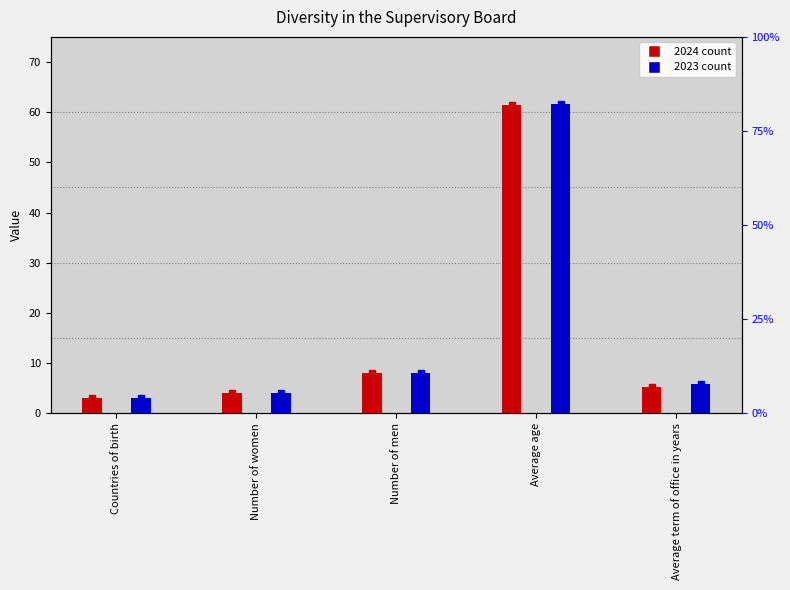

Reading left to right, transcribe all the data shown in this chart.

2024: Countries of birth=3.0	Number of women=4.0	Number of men=8.0	Average age=61.5	Average term of office in years=5.3
2023: Countries of birth=3.0	Number of women=4.0	Number of men=8.0	Average age=61.6	Average term of office in years=5.8